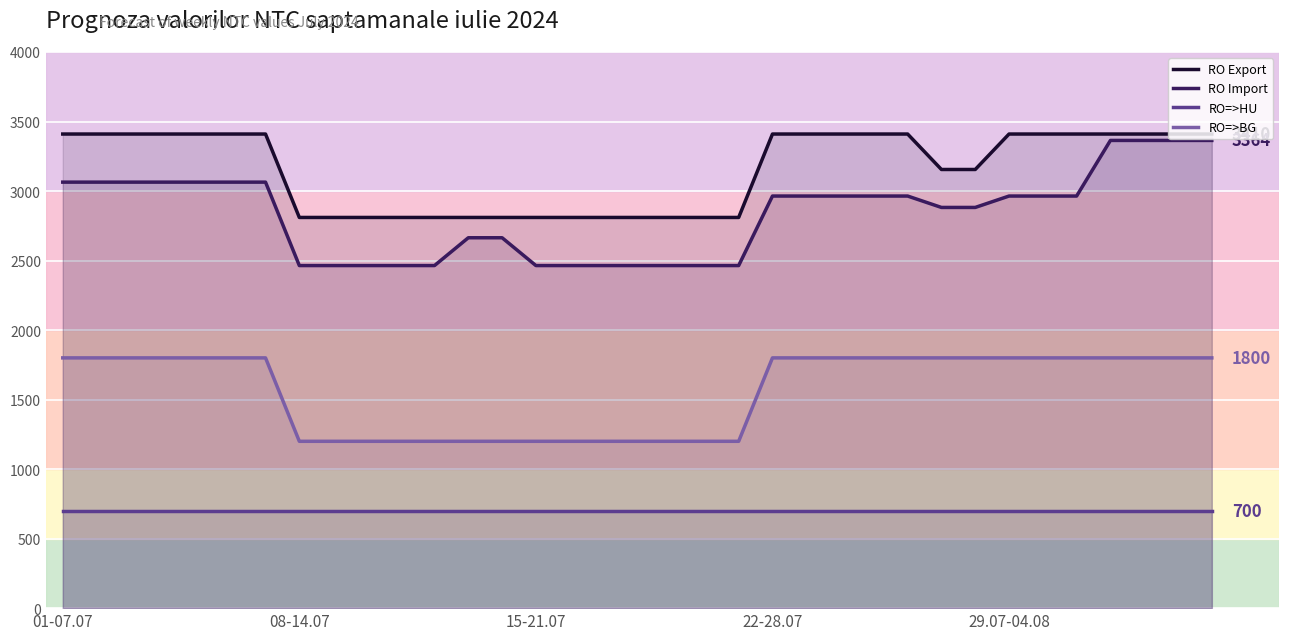

At 33, list the series in order from smallest to largest.

RO=>HU, RO=>BG, RO Import, RO Export